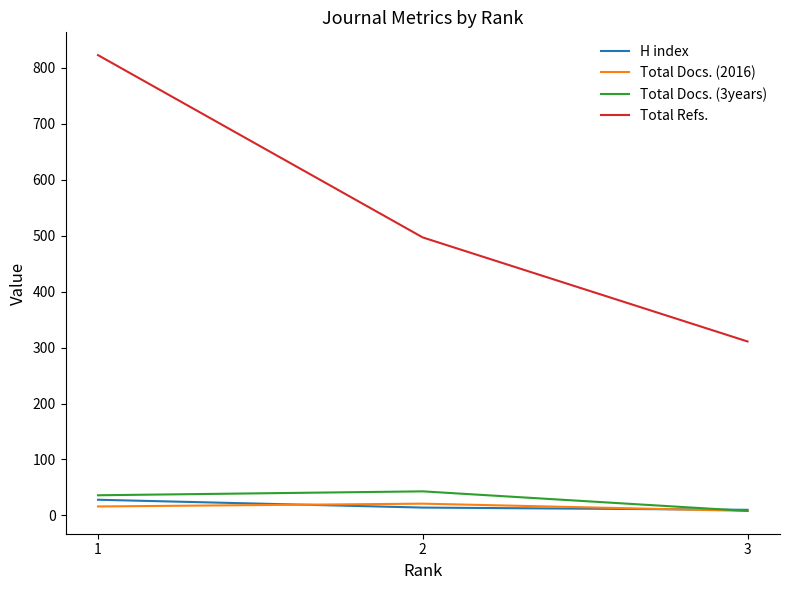

Which series has the largest total across all categories?

Total Refs.